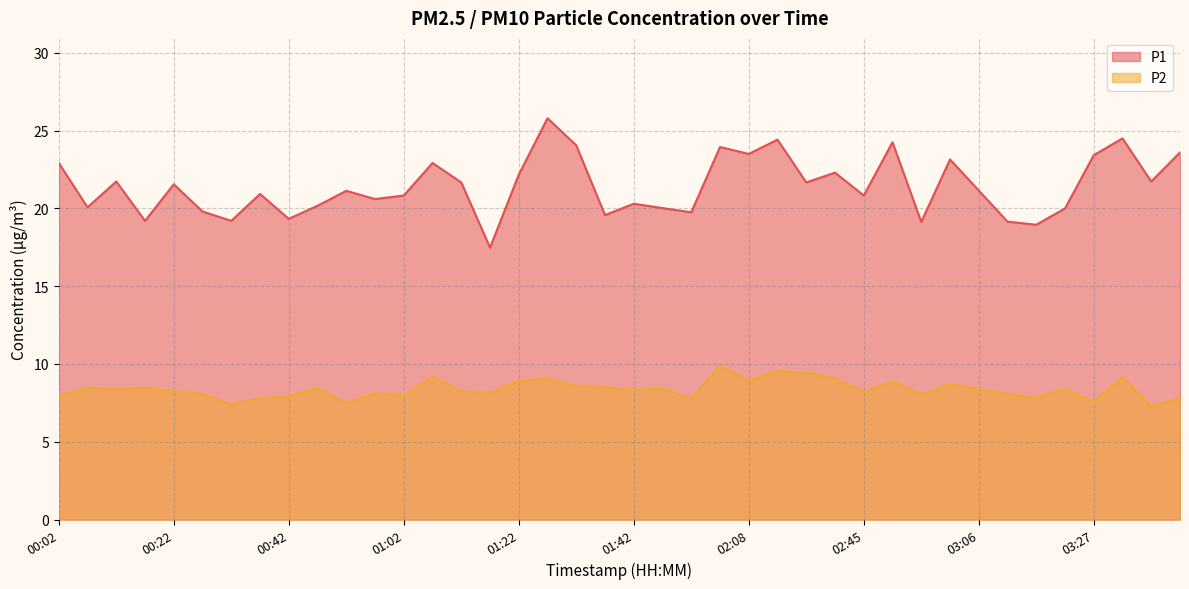

How many lines are shown in the chart?

2